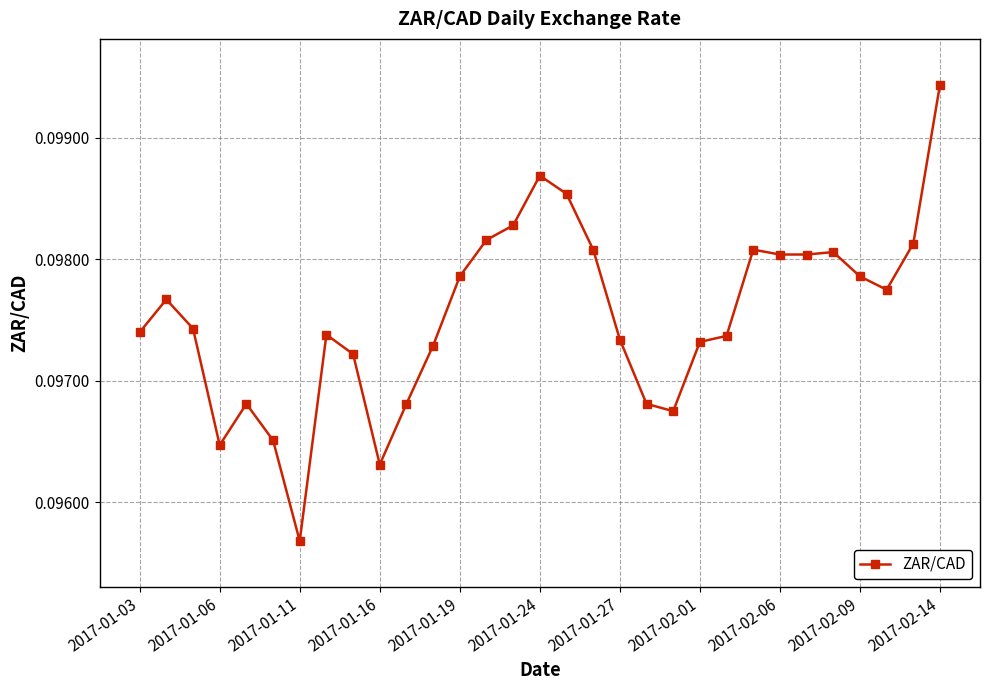

How many lines are shown in the chart?

1